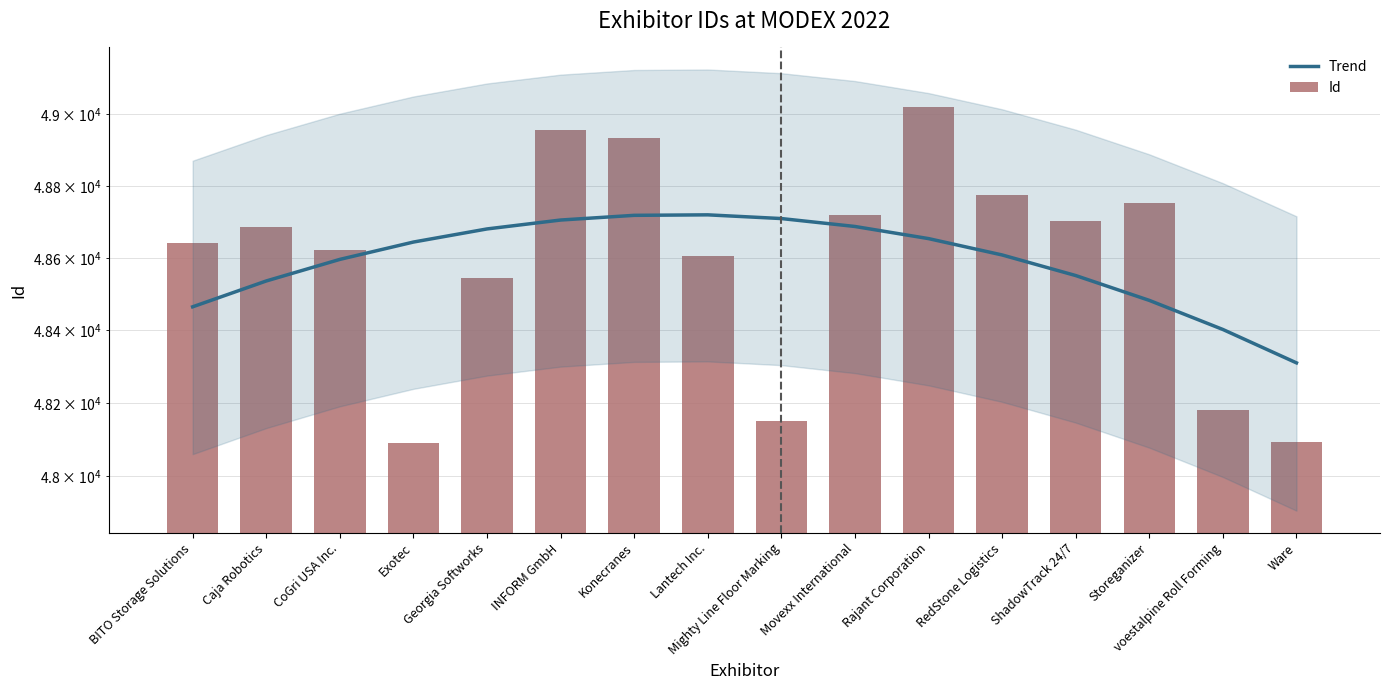

Which has a higher value, ShadowTrack 24/7 or Konecranes?

Konecranes